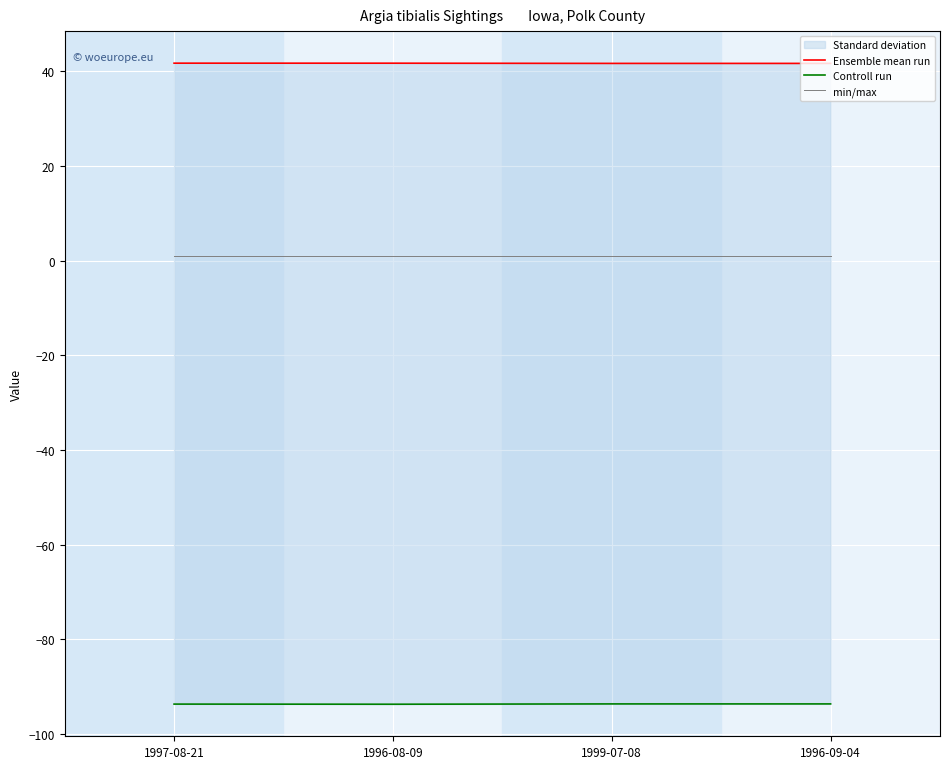

Where is Ensemble mean run nearest to the value 41?

1999-07-08